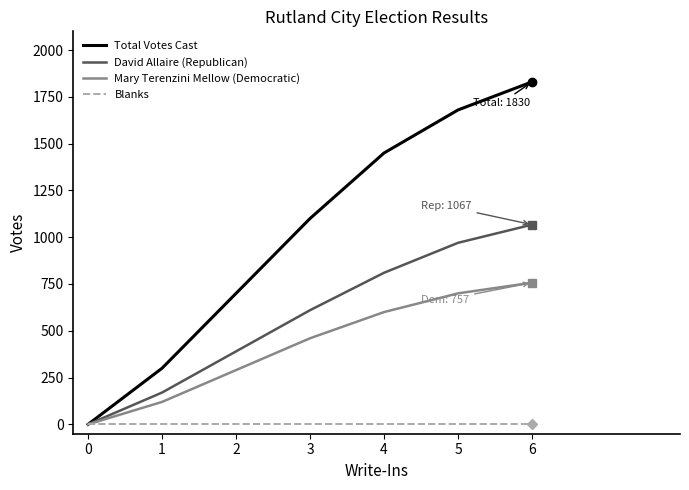

What is the maximum value shown in the chart?

1830